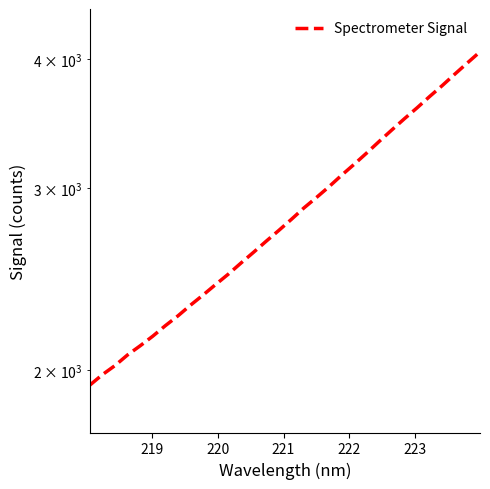

Reading left to right, extract all data points from this chart.

1934.5	1980.3	2020.8	2069.4	2111.9	2157.6	2208.8	2257.6	2312.3	2365.2	2421.4	2477.6	2539.2	2601.0	2665.7	2730.3	2798.6	2870.8	2938.7	3010.4	3088.4	3164.7	3245.7	3331.1	3416.8	3503.3	3588.8	3680.6	3771.0	3868.4	3966.2	4065.5